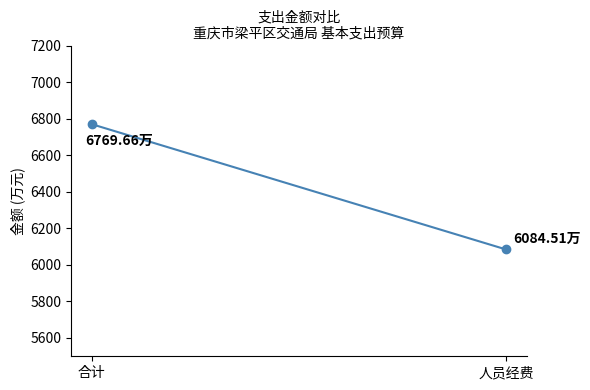

What is the change in value from 合计 to 人员经费?

-685.1